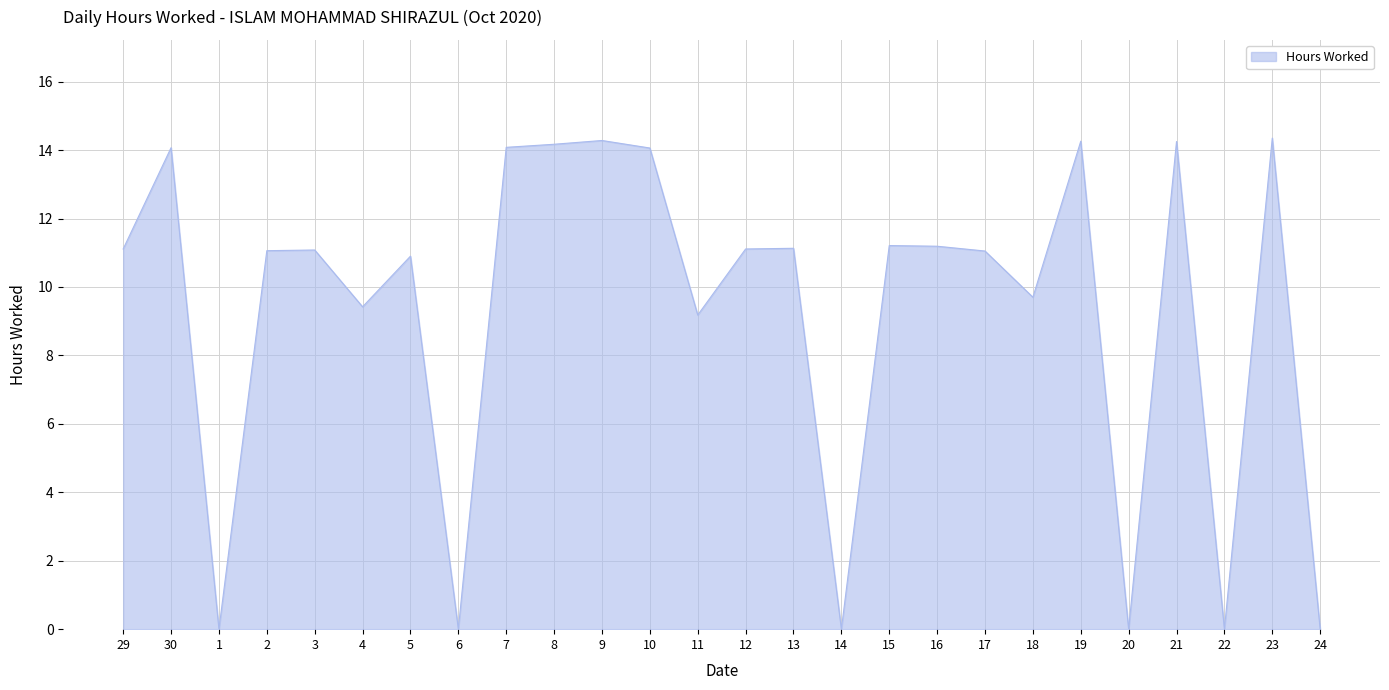

True or false: the data shows -7.9 at 6.

False